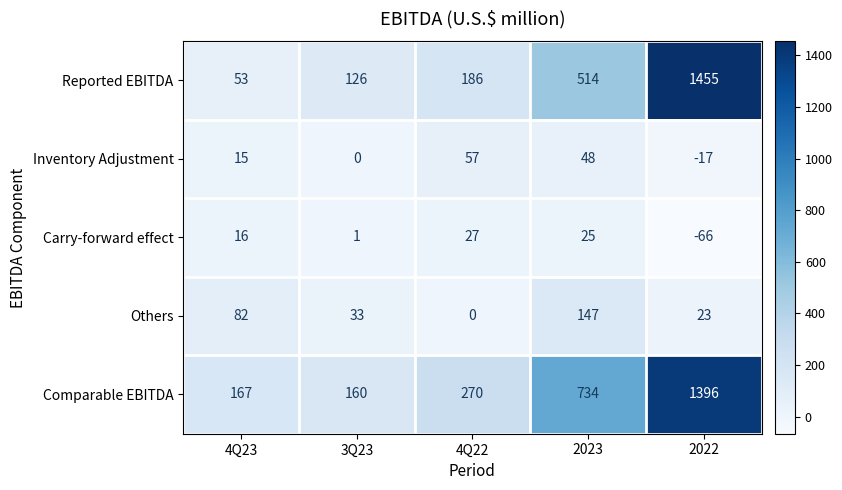

What is the total value across all series at 4Q22?

540